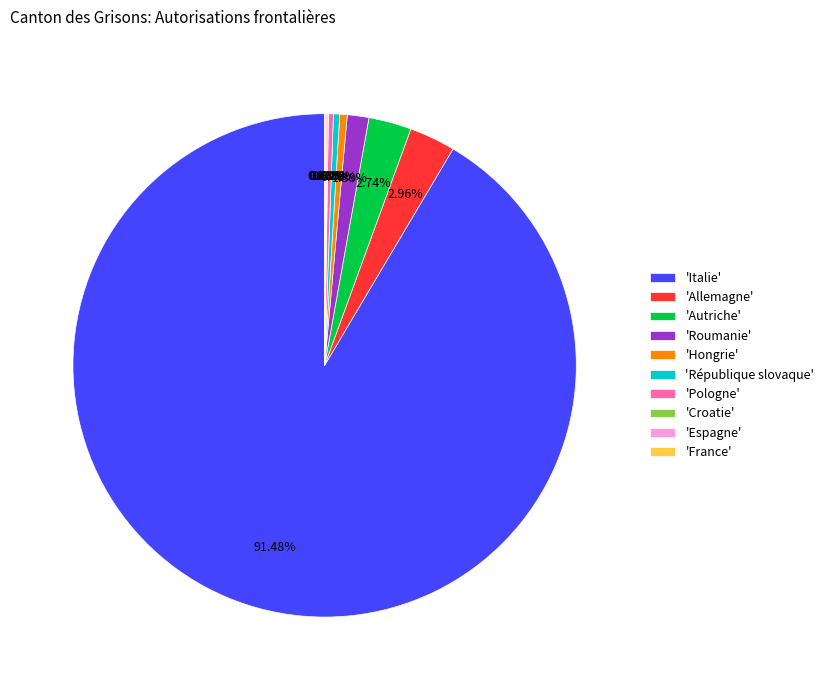

To the nearest percent, what is the average slice percentage?

10%